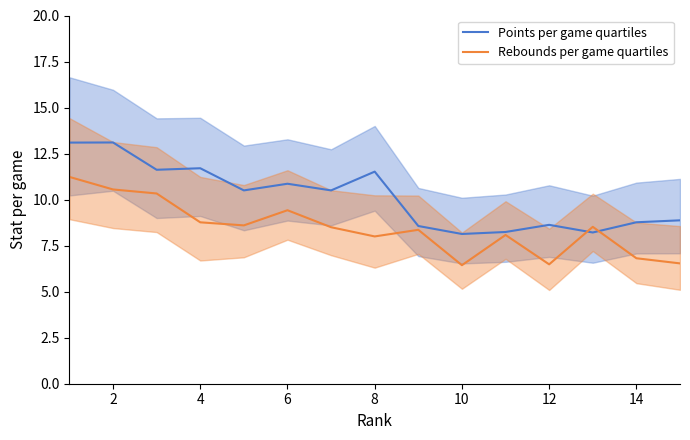

Is this an area chart (filled region under the line)?

No